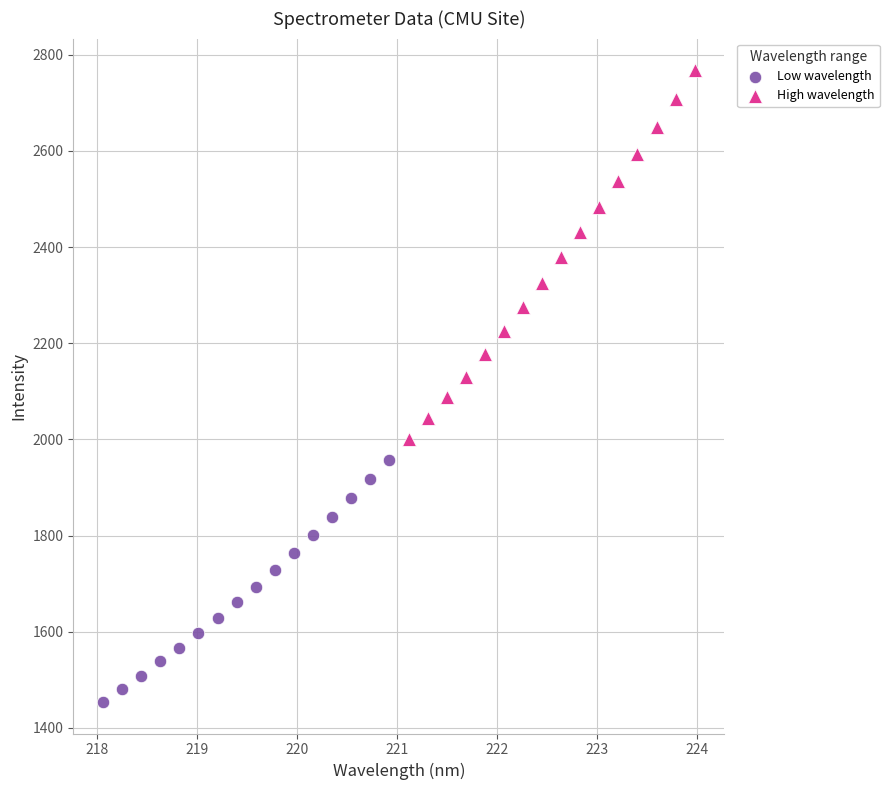

What are all the series names shown in the legend?

Low wavelength, High wavelength